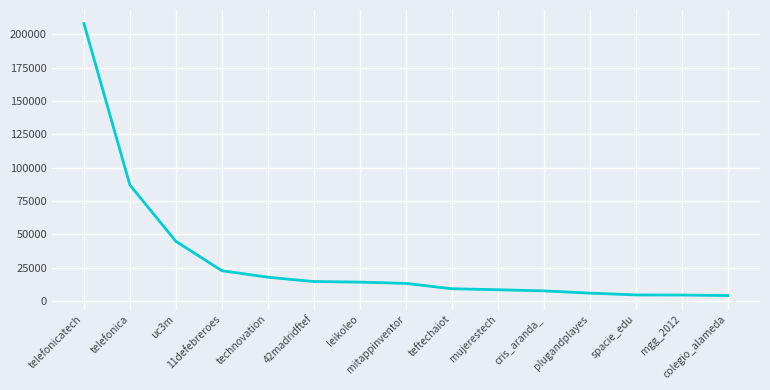

Which has a higher value, telefonica or mitappinventor?

telefonica